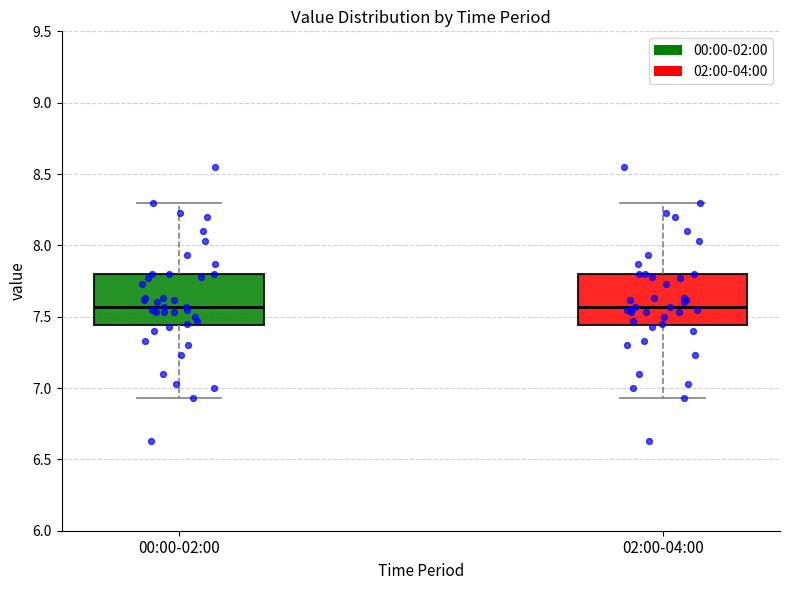

Where does the upper whisker of the box for 00:00-02:00 end on the y-axis? The values are not printed on the chart, so give them approximately, as read against the axis.

8.30